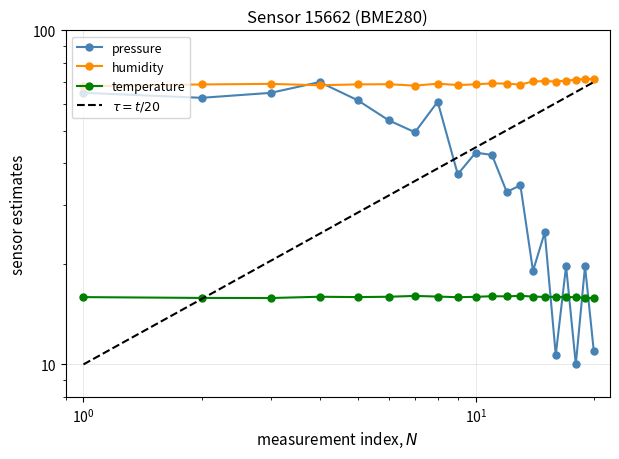

At which category does pressure reach its first local valley?

00:02